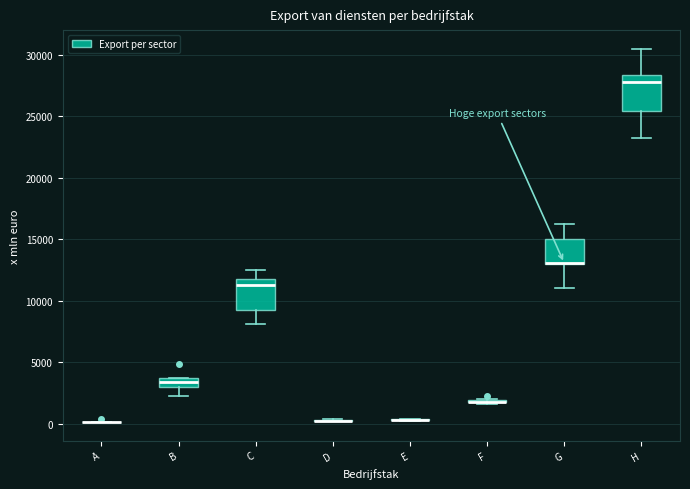

Where does the lower whisker of the box for G end on the y-axis? The values are not printed on the chart, so give them approximately, as read against the axis.

11000